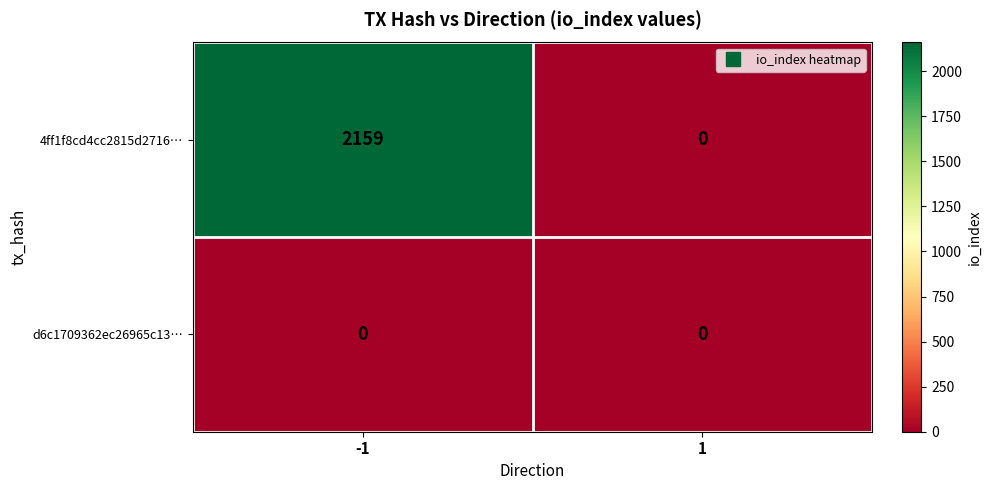

What is the total value across all series at -1?

2159